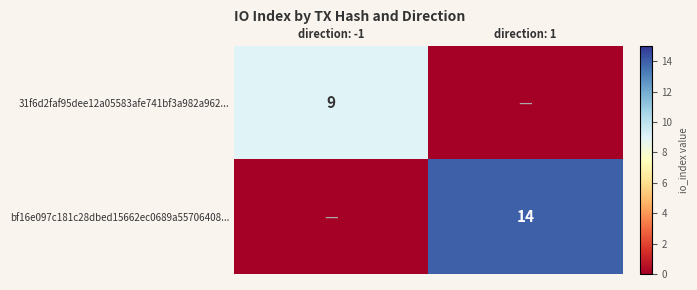

Is it true that 31f6d2faf95dee12a05583afe741bf3a982a962... equals 5 at direction: -1?

False